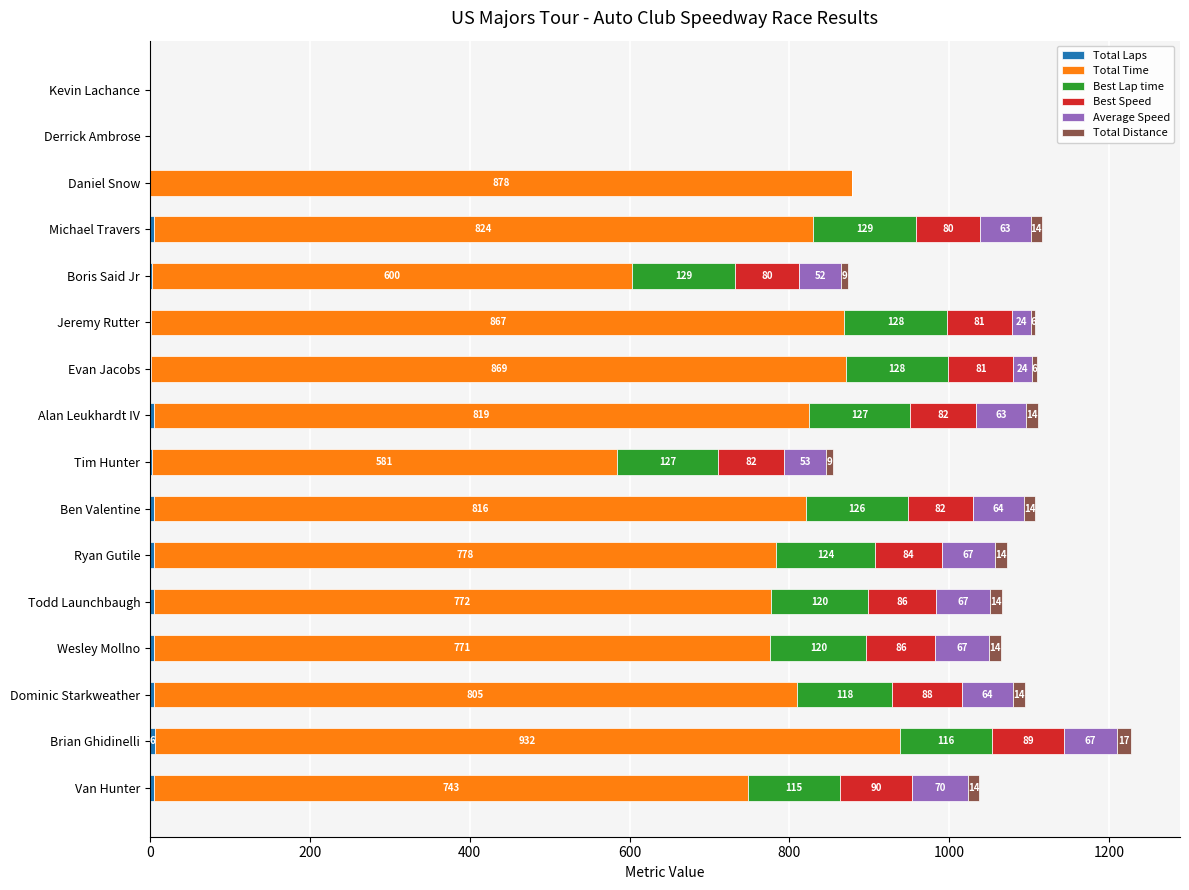

Count the number of categories in the chart.

16